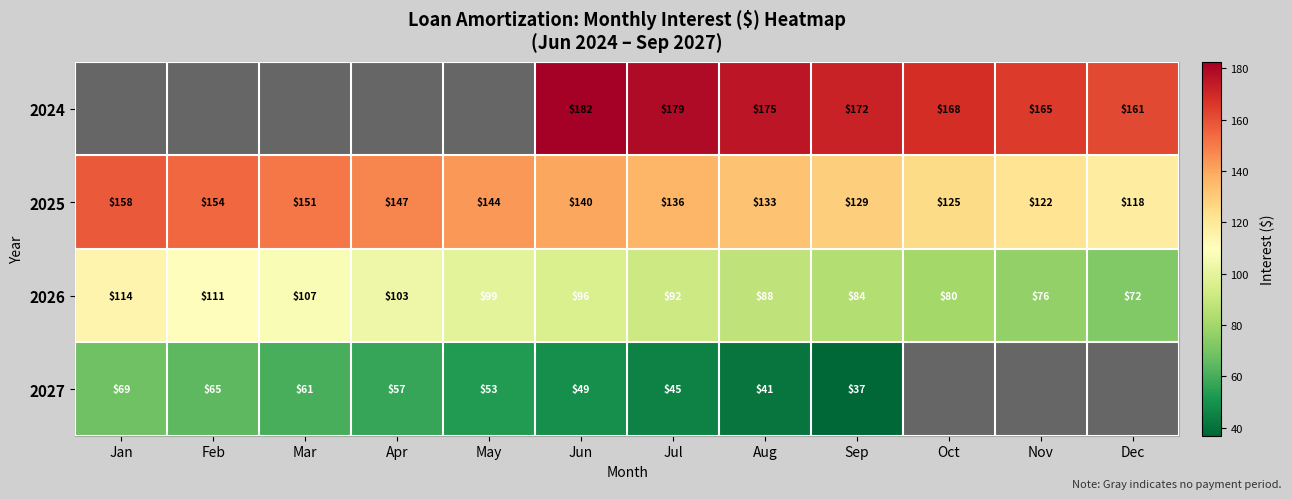

Which category has the lowest value across all series?

Sep